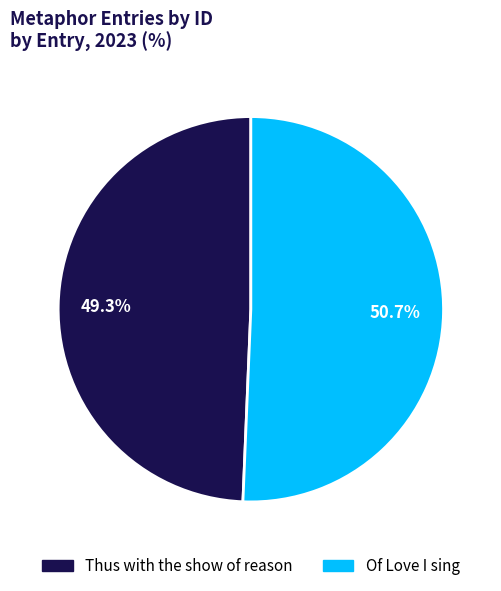

Which has a higher value, Thus with the show of reason or Of Love I sing?

Of Love I sing